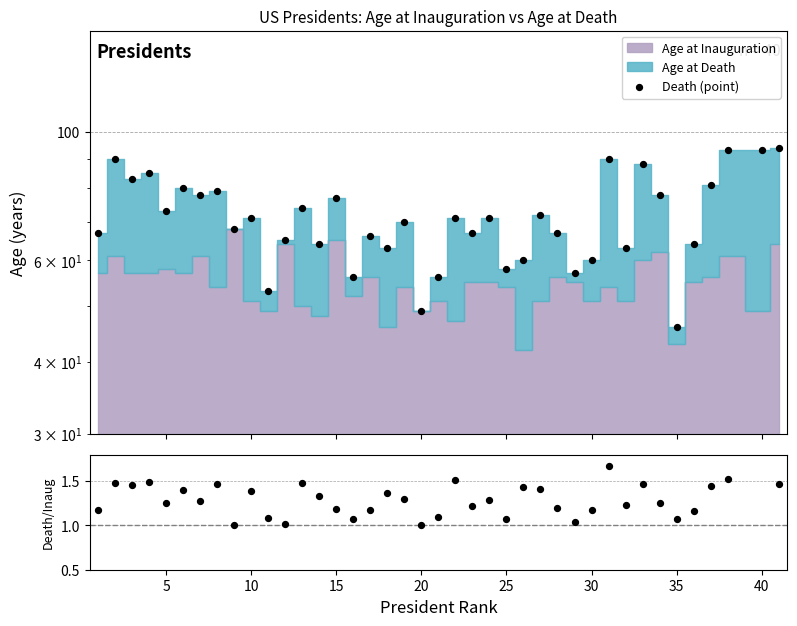

Which series contains the highest Y value?

Death (point)